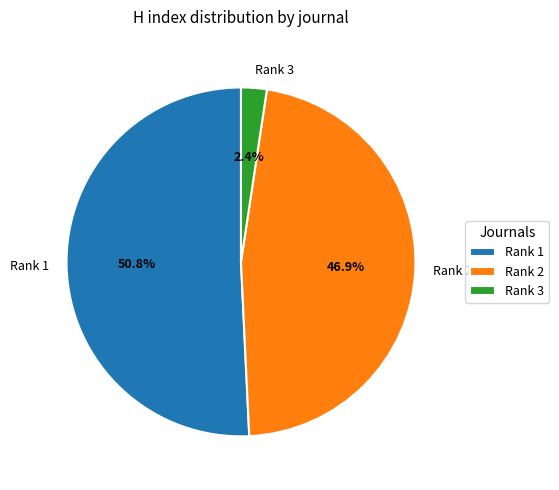

Between Rank 1 and Rank 3, which is larger?

Rank 1